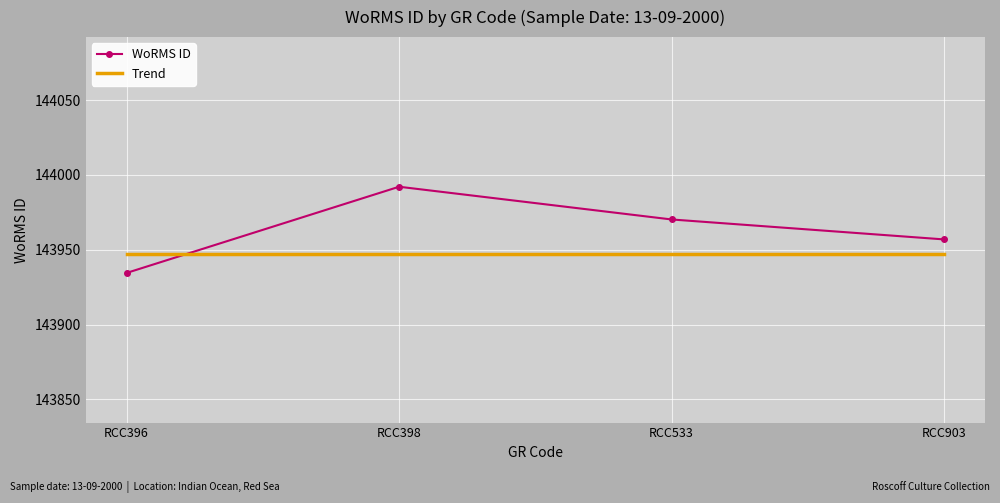

List the series in order of their overall mean, lowest first.

Trend, WoRMS ID